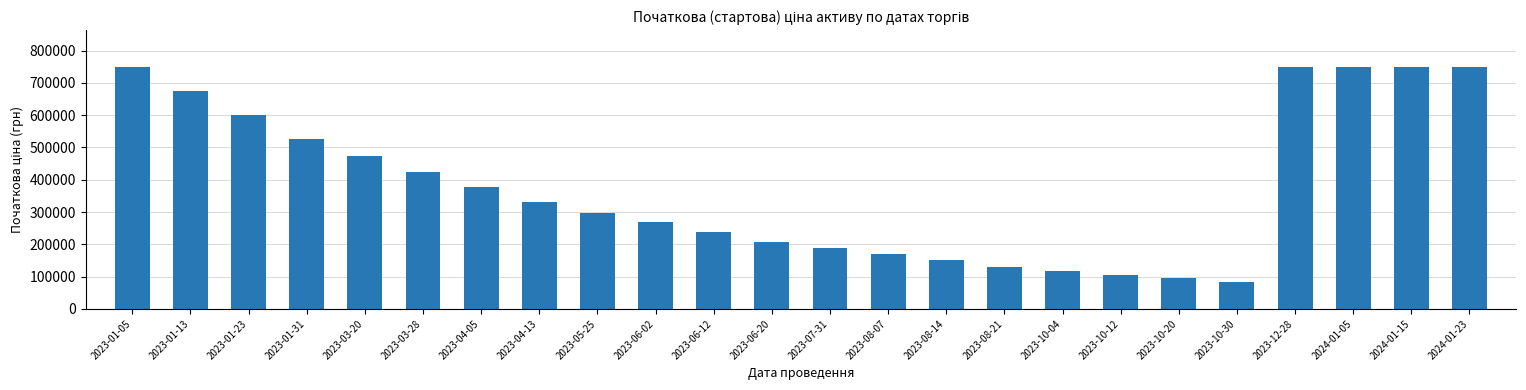

The value at 2023-04-05 is 630637.2. True or false?

False